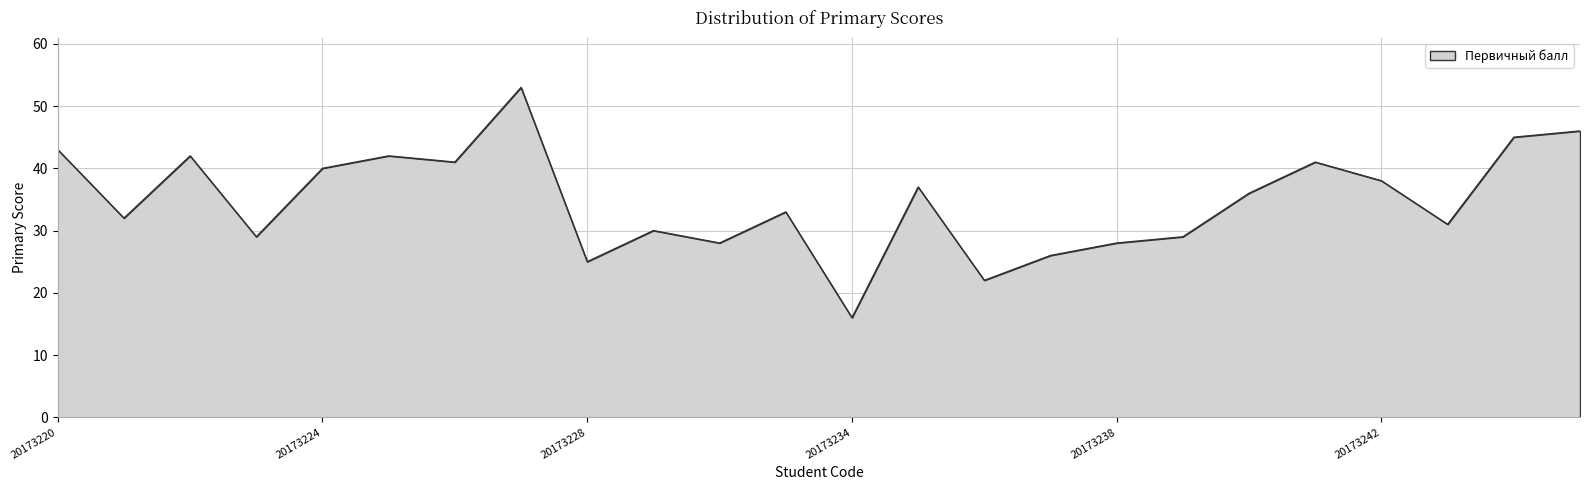

How many values are below 36?

12